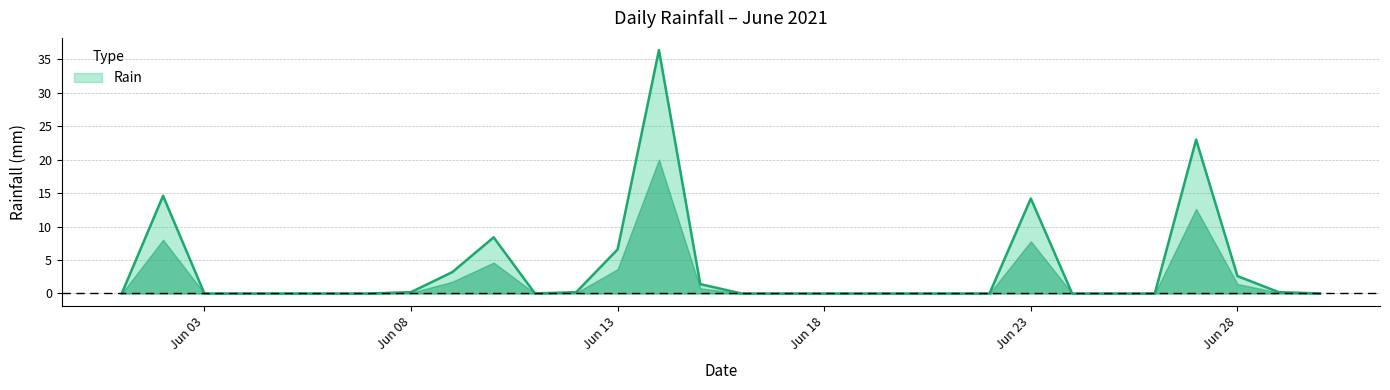

What is the difference between the maximum and minimum values?

36.4